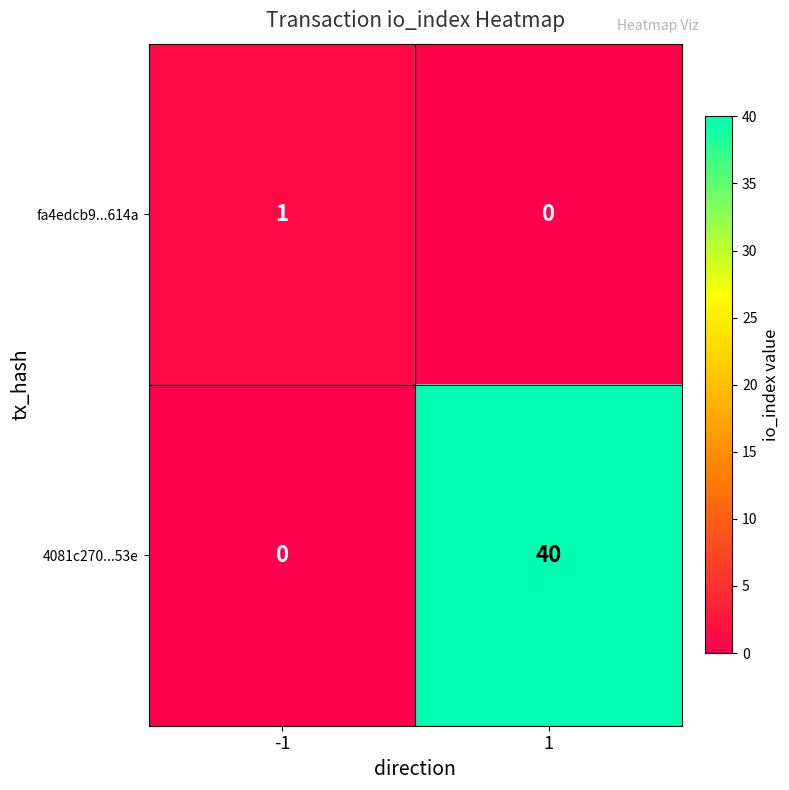

Which series changed the most between -1 and 1?

4081c270...53e